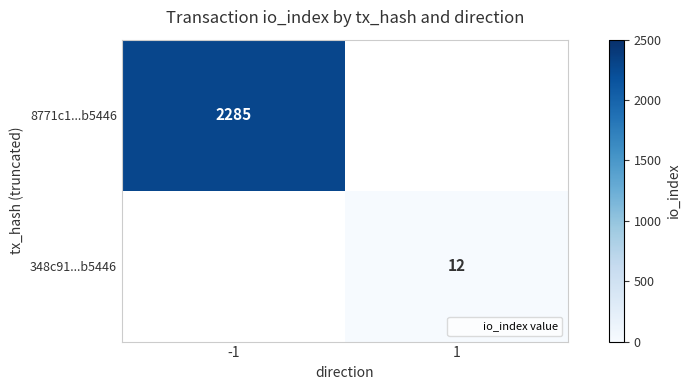

List the labels in order of 348c91...b5446 value, largest first.

-1, 1